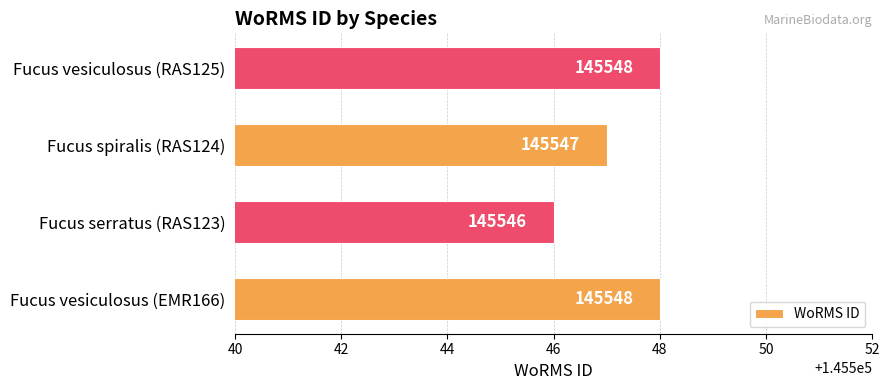

Are the bars grouped side by side (vs. stacked)?

No